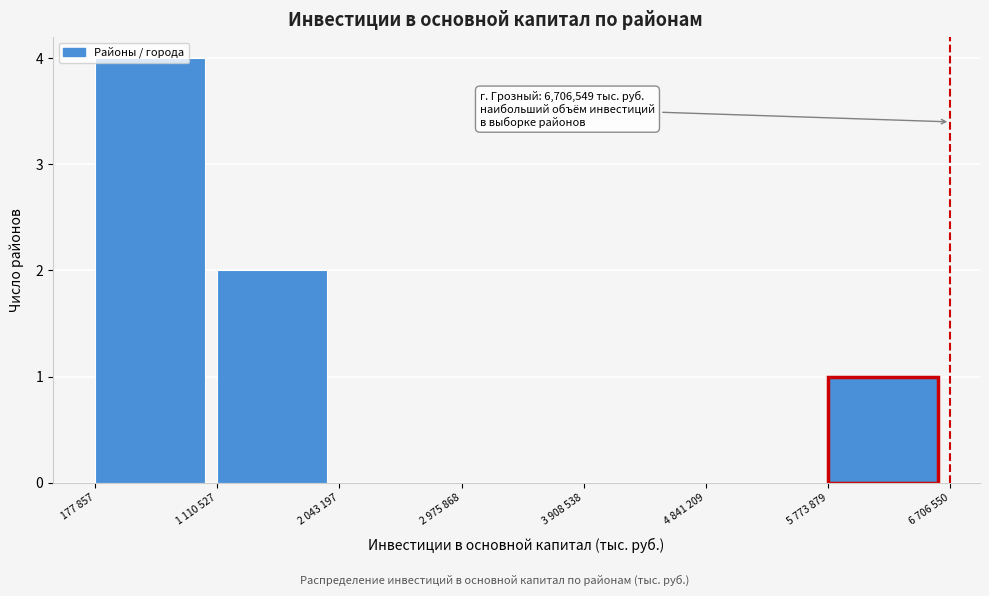

What is the sum of all values?

7